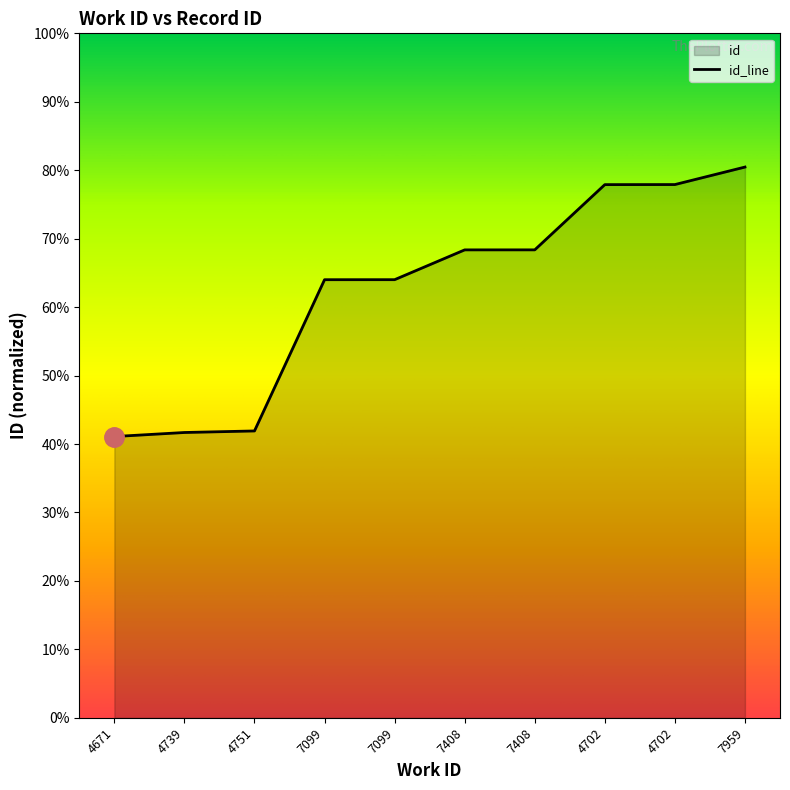

Does the chart display data point markers on the line(s)?

No